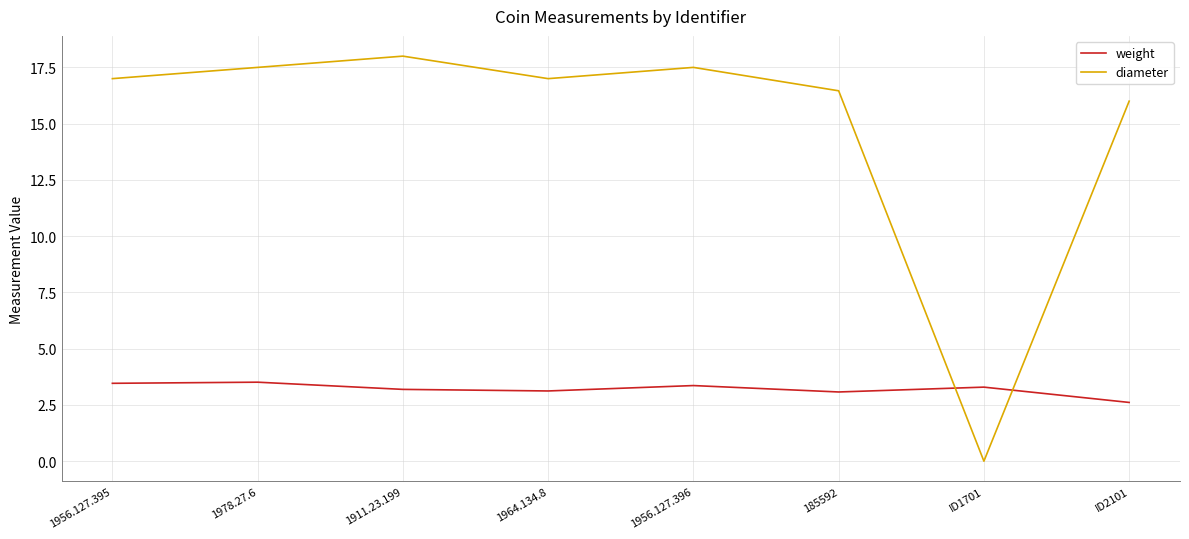

List the series in order of their overall mean, lowest first.

weight, diameter